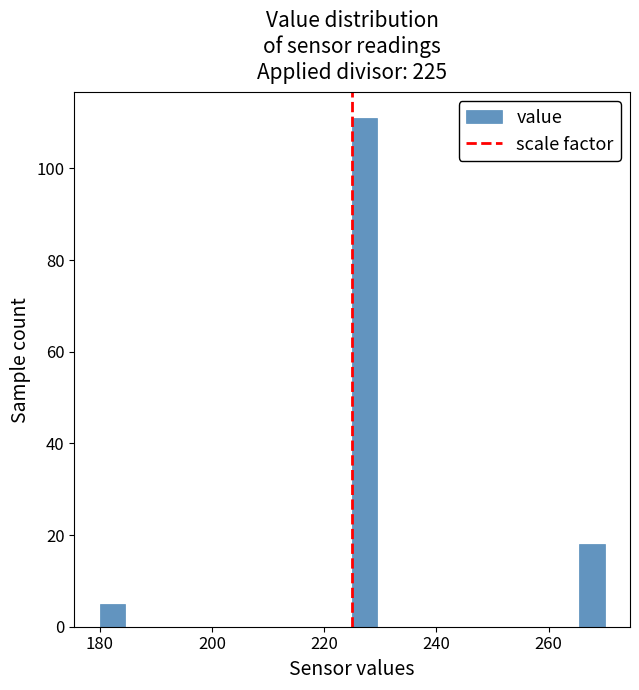

Read against the x-axis, roughly where is the centre of the tallest bar?

228